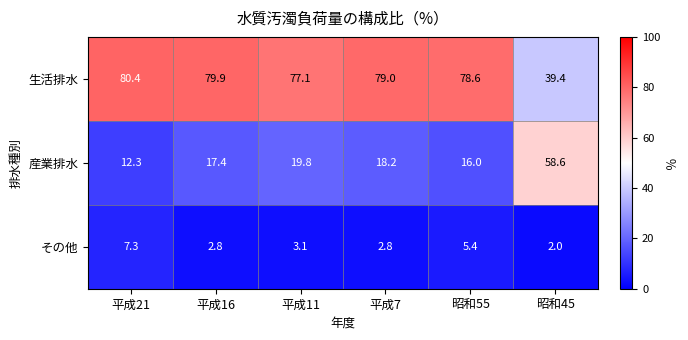

What is the difference between the second highest and minimum values in the その他 series?

3.4